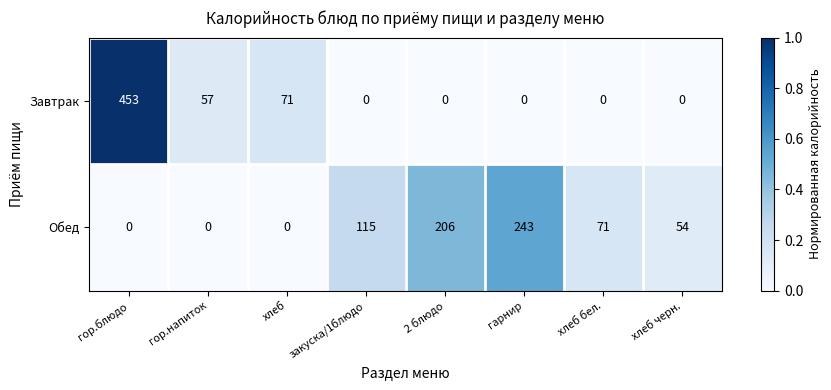

Is it true that Обед equals 35 at хлеб черн.?

False